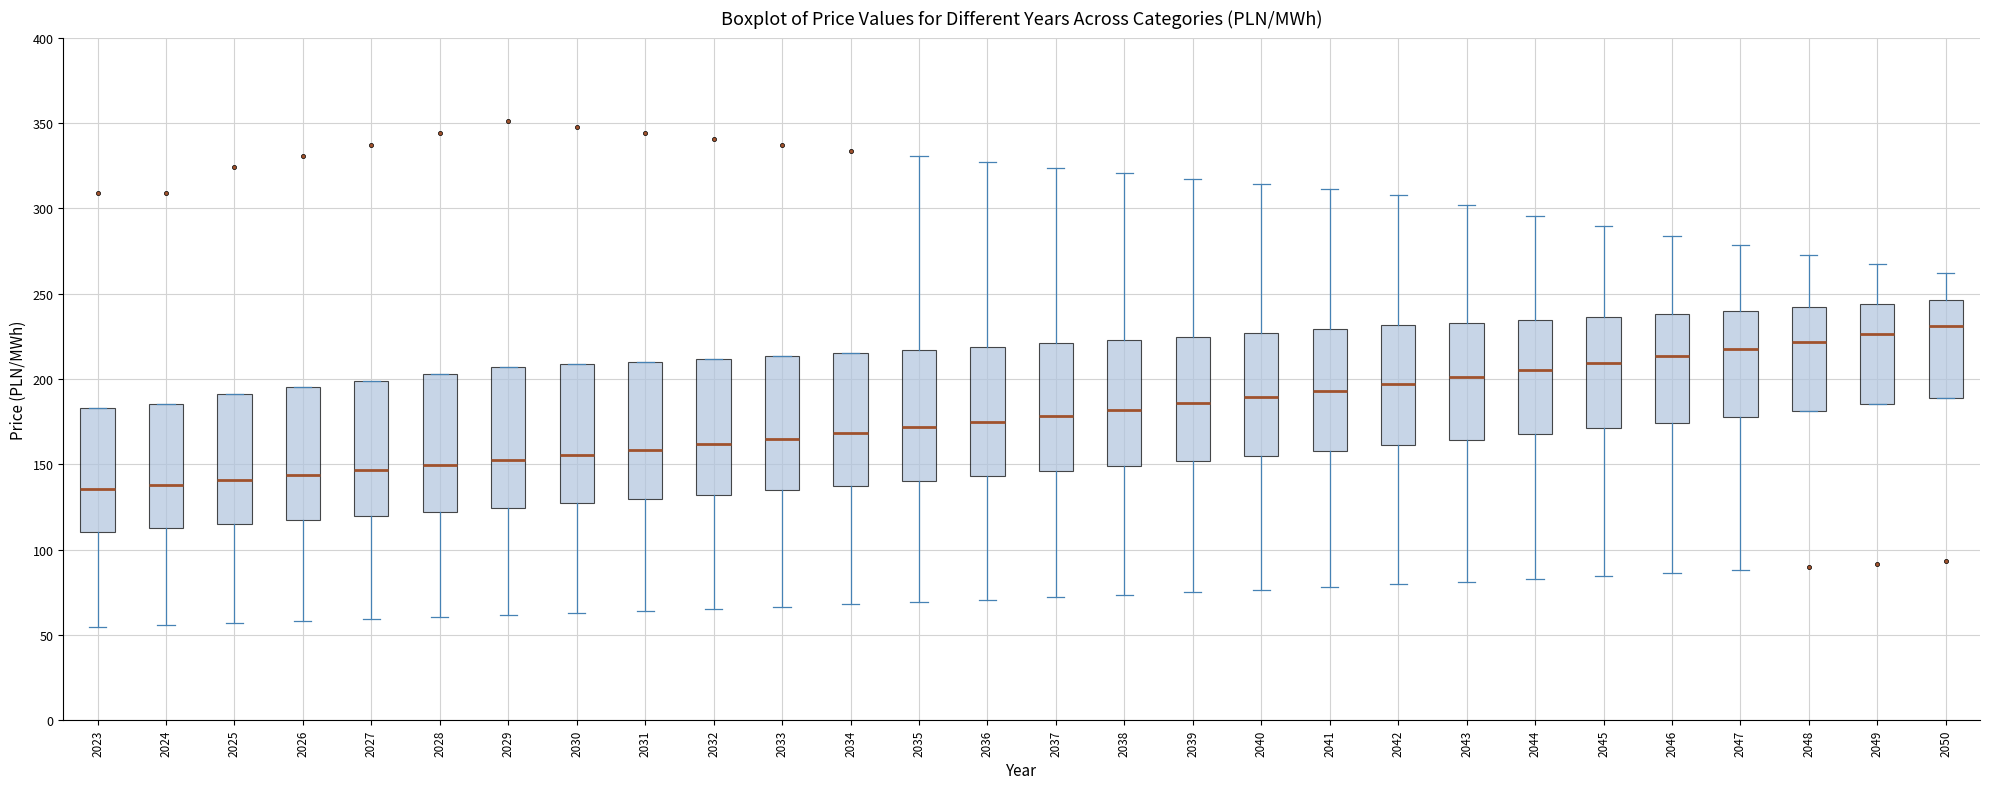

Reading left to right, read every box against the y-axis: the position of its median line, the range the box covers, and the ends of its whiskers. The values are not printed on the chart, so give them approximately, as read against the axis.

2023: median 135, box 110 to 185, whiskers 55 to 185
2024: median 140, box 115 to 185, whiskers 55 to 185
2025: median 140, box 115 to 190, whiskers 55 to 190
2026: median 145, box 115 to 195, whiskers 60 to 195
2027: median 145, box 120 to 200, whiskers 60 to 200
2028: median 150, box 120 to 205, whiskers 60 to 205
2029: median 150, box 125 to 205, whiskers 60 to 205
2030: median 155, box 125 to 210, whiskers 65 to 210
2031: median 160, box 130 to 210, whiskers 65 to 210
2032: median 160, box 130 to 210, whiskers 65 to 210
2033: median 165, box 135 to 215, whiskers 65 to 215
2034: median 170, box 135 to 215, whiskers 70 to 215
2035: median 170, box 140 to 215, whiskers 70 to 330
2036: median 175, box 145 to 220, whiskers 70 to 325
2037: median 180, box 145 to 220, whiskers 70 to 325
2038: median 180, box 150 to 225, whiskers 75 to 320
2039: median 185, box 150 to 225, whiskers 75 to 315
2040: median 190, box 155 to 225, whiskers 75 to 315
2041: median 195, box 160 to 230, whiskers 80 to 310
2042: median 195, box 160 to 230, whiskers 80 to 310
2043: median 200, box 165 to 235, whiskers 80 to 300
2044: median 205, box 170 to 235, whiskers 85 to 295
2045: median 210, box 170 to 235, whiskers 85 to 290
2046: median 215, box 175 to 240, whiskers 85 to 285
2047: median 220, box 180 to 240, whiskers 90 to 280
2048: median 220, box 180 to 240, whiskers 180 to 275
2049: median 225, box 185 to 245, whiskers 185 to 265
2050: median 230, box 190 to 245, whiskers 190 to 260